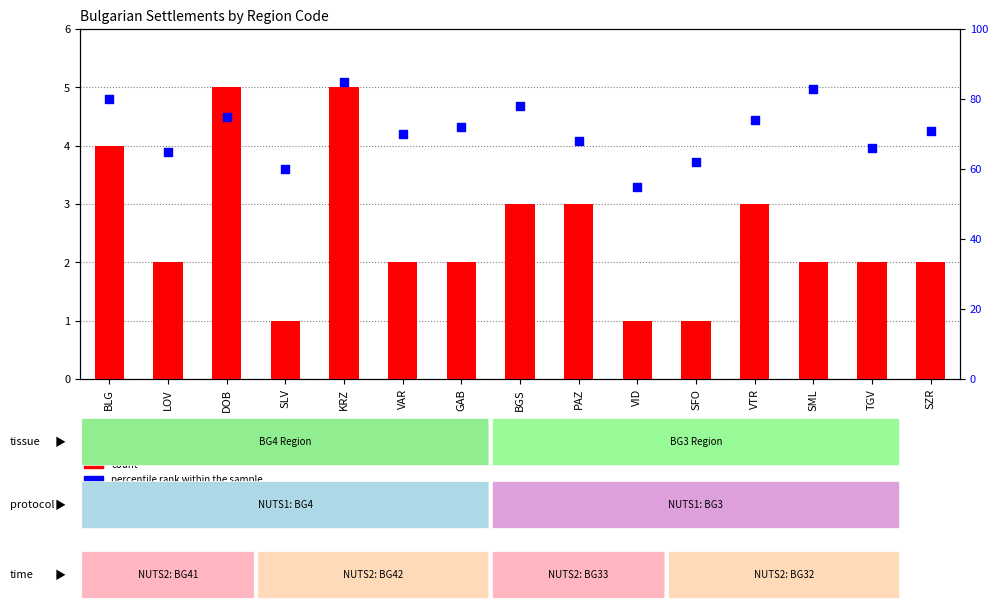

Which series reaches the maximum Y coordinate?

percentile rank within the sample